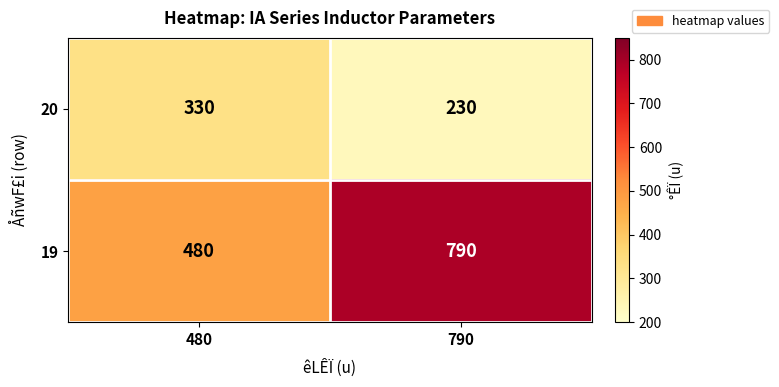

List the series in order of their peak value, lowest first.

20, 19